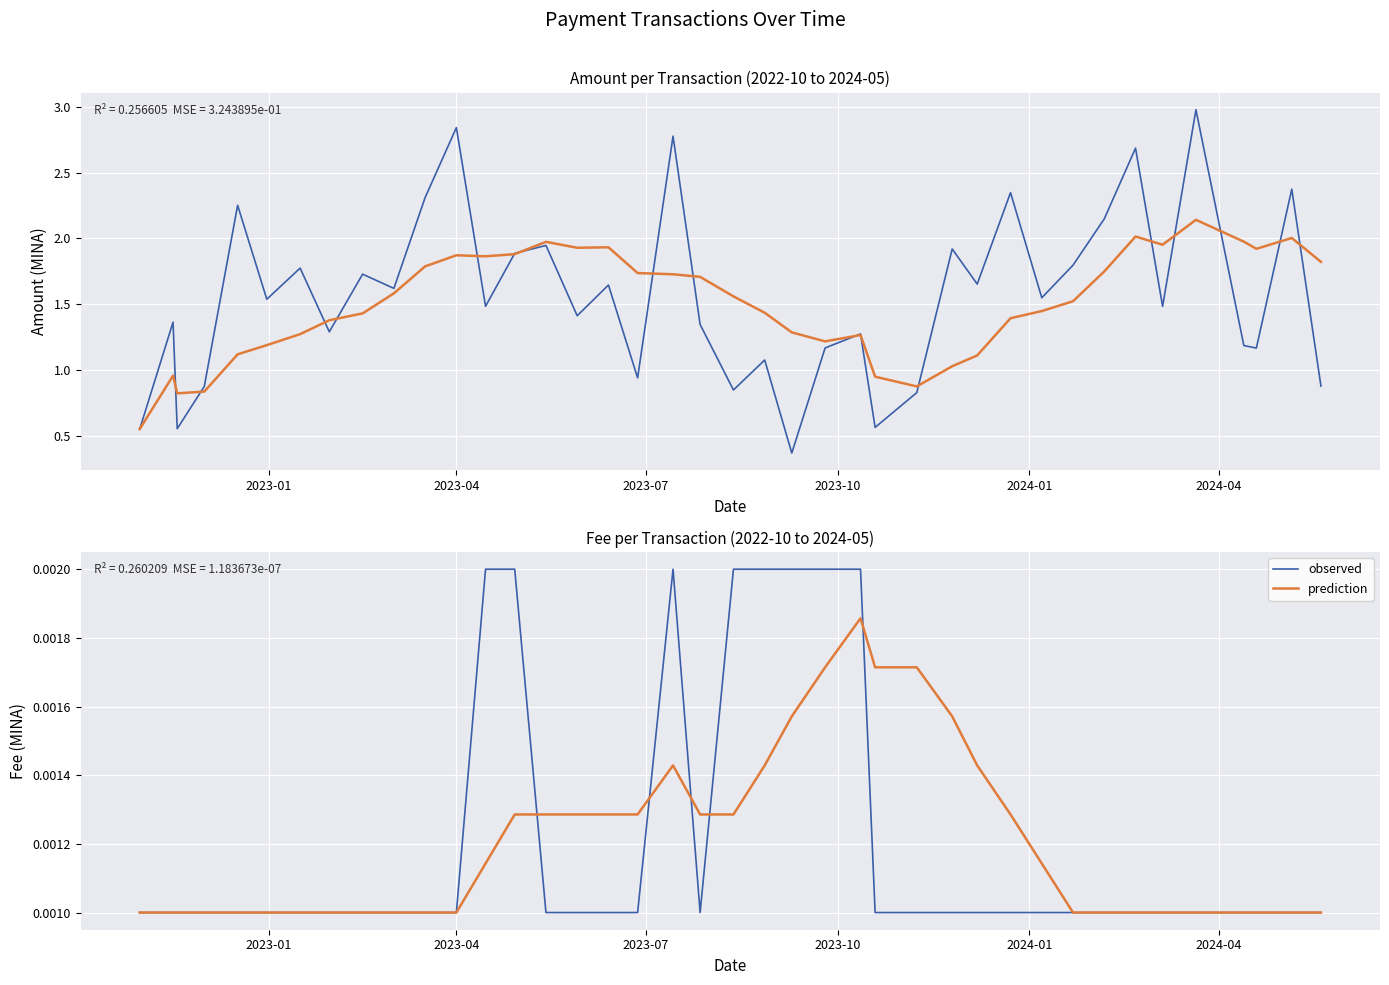

What is the label of the 5th point from the left?

2024-01